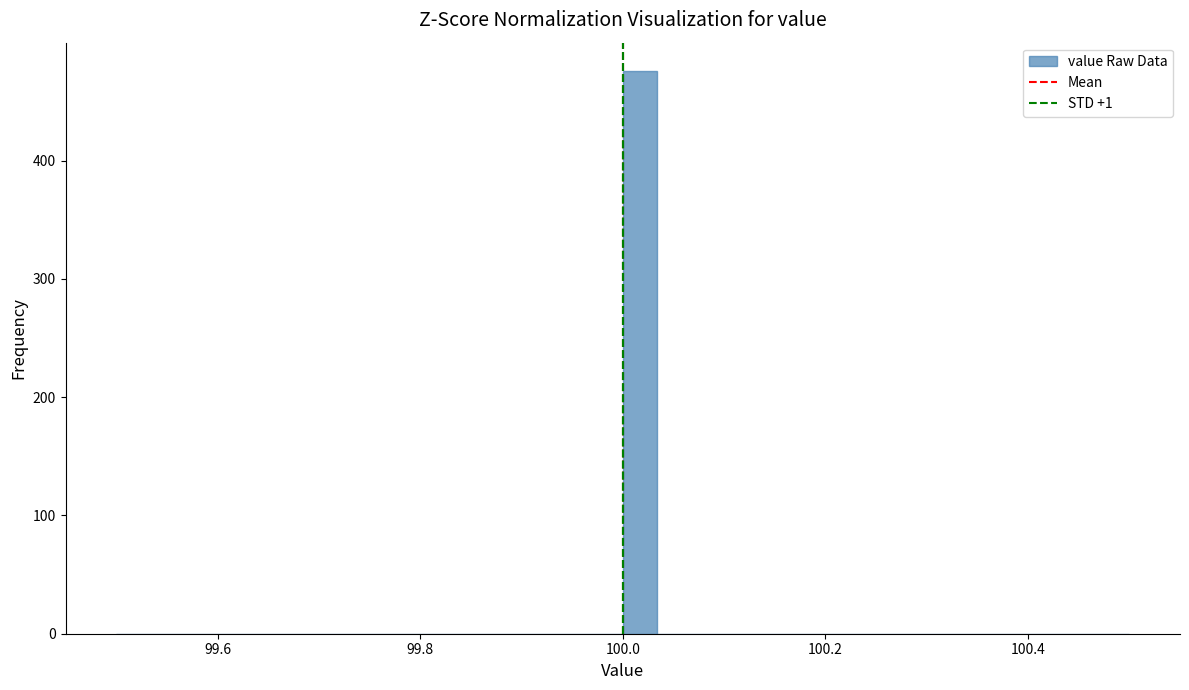

Around what value on the x-axis is the tallest bar? Give the approximate position of its centre, as read against the axis.

100.02